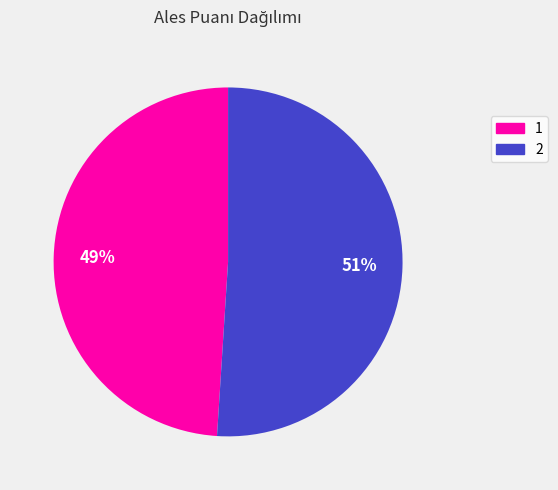

Do 2 and 1 together represent more than half of the pie?

Yes